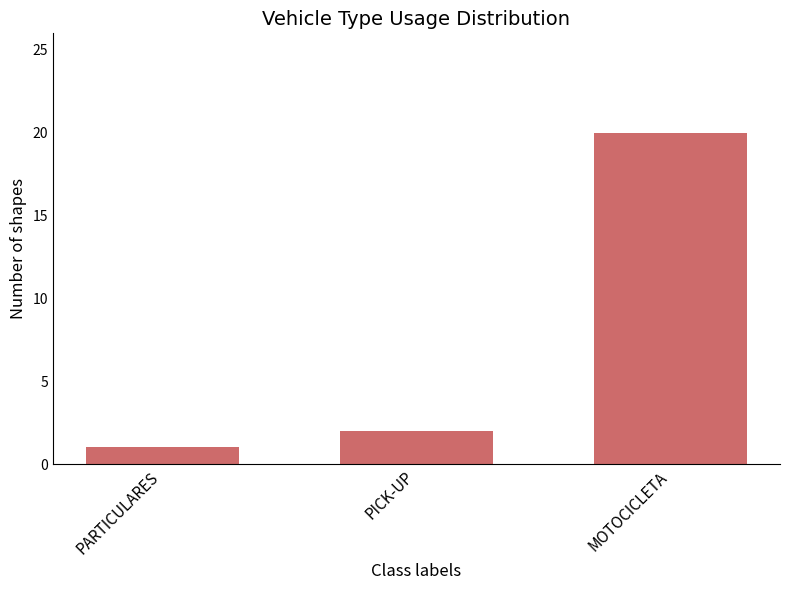

What is the difference between the maximum and second lowest values?

18